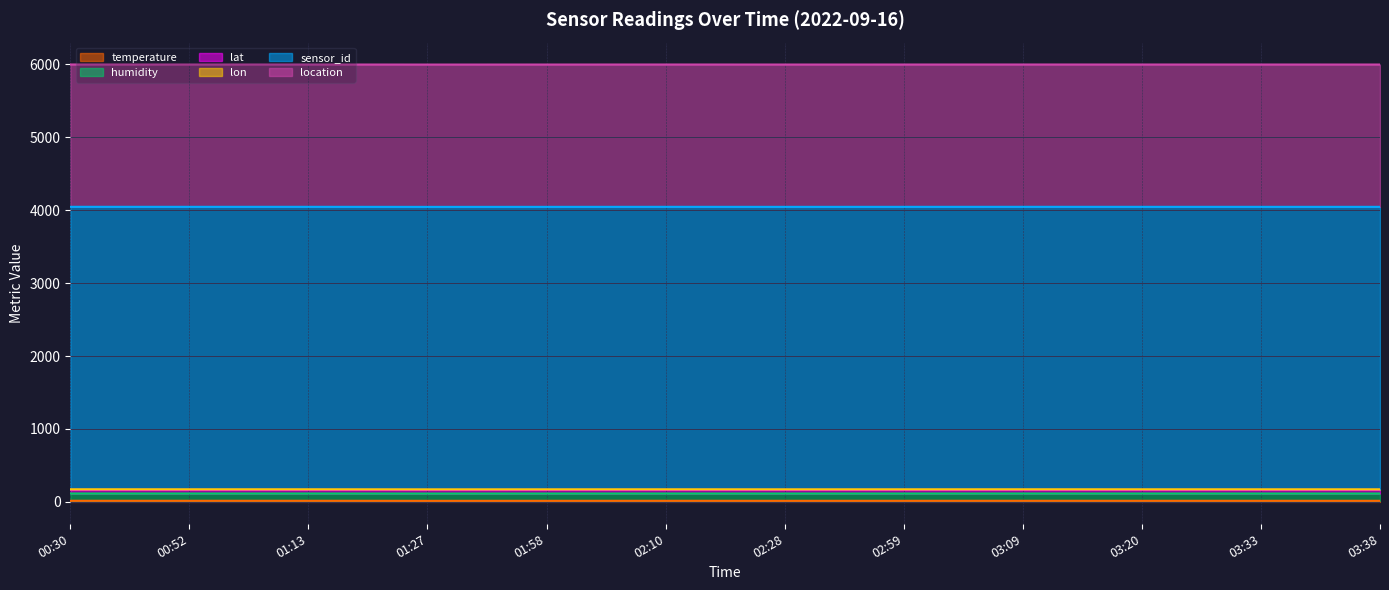

True or false: sensor_id and location intersect in this chart.

False